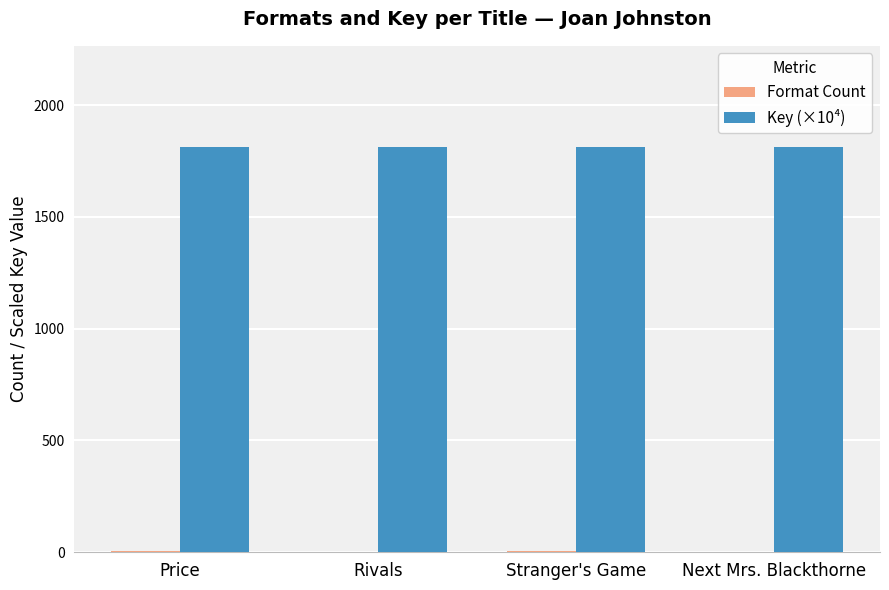

What is the spread (max minus min) of values at Stranger's Game?

1808.2